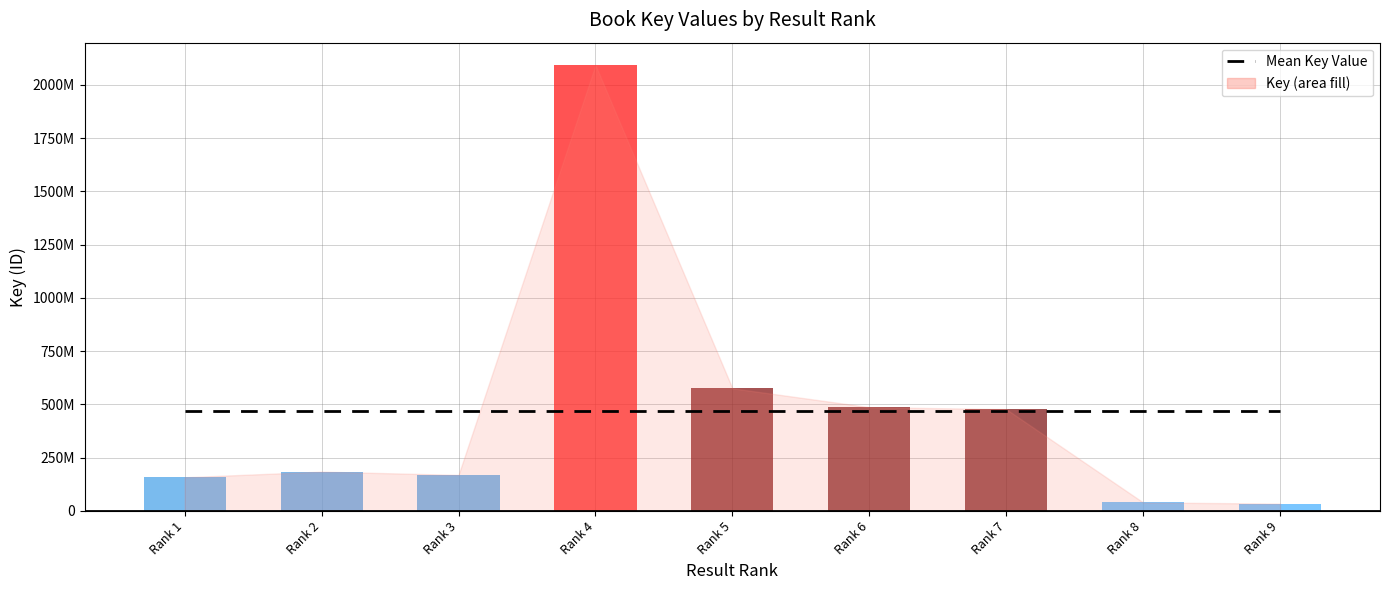

Reading left to right, extract all data points from this chart.

157767755	184225635	168881074	2094034442	575578050	486941400	477663243	39550677	34052877